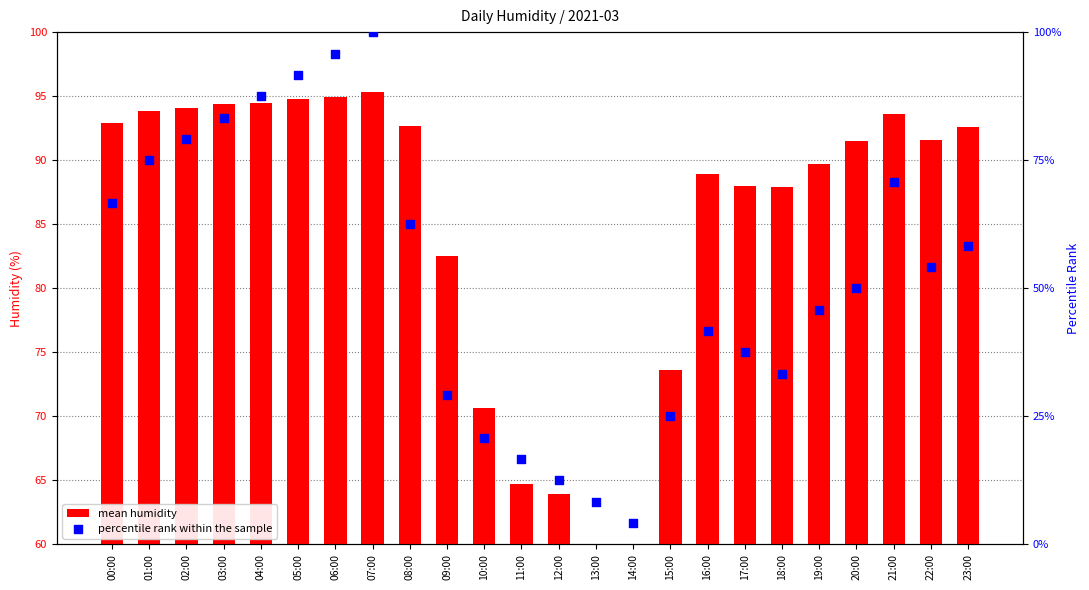

Which series contains the lowest Y value?

percentile rank within the sample